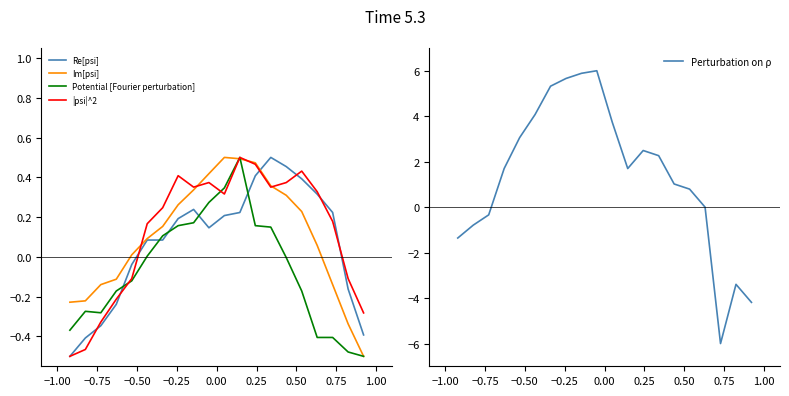

How many values in Im[psi] are above zero?

13